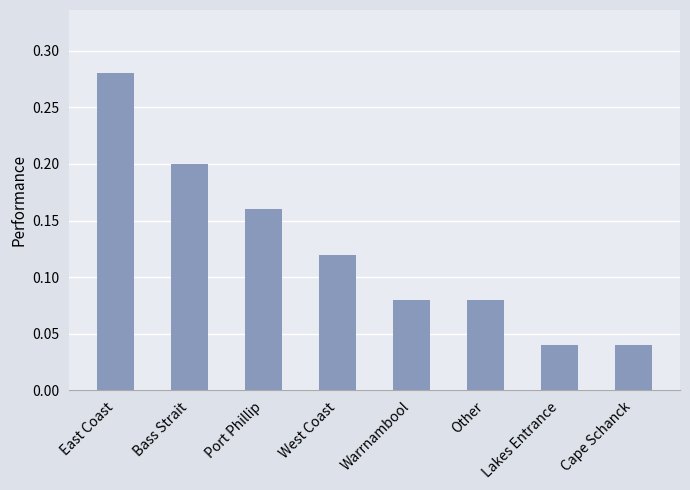

Is it true that the value at Other is 0.0?

False